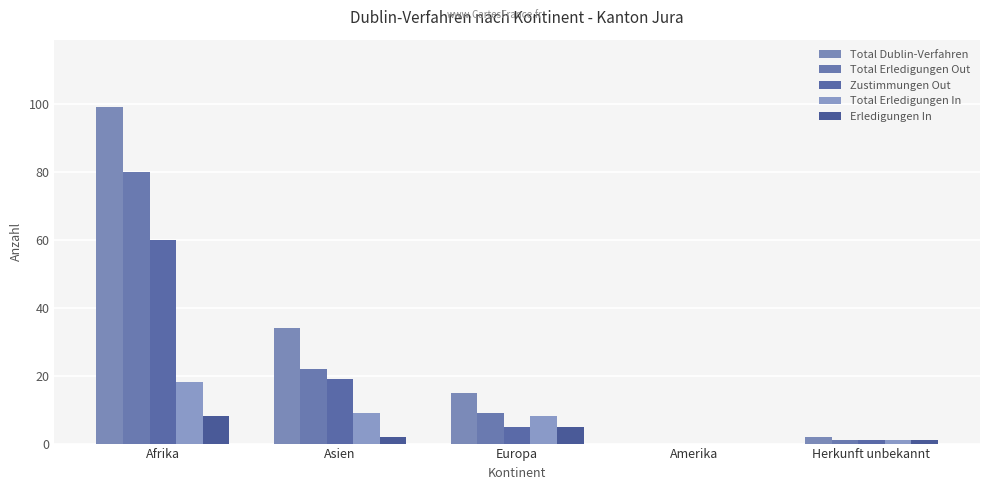

How many groups of bars are there?

5